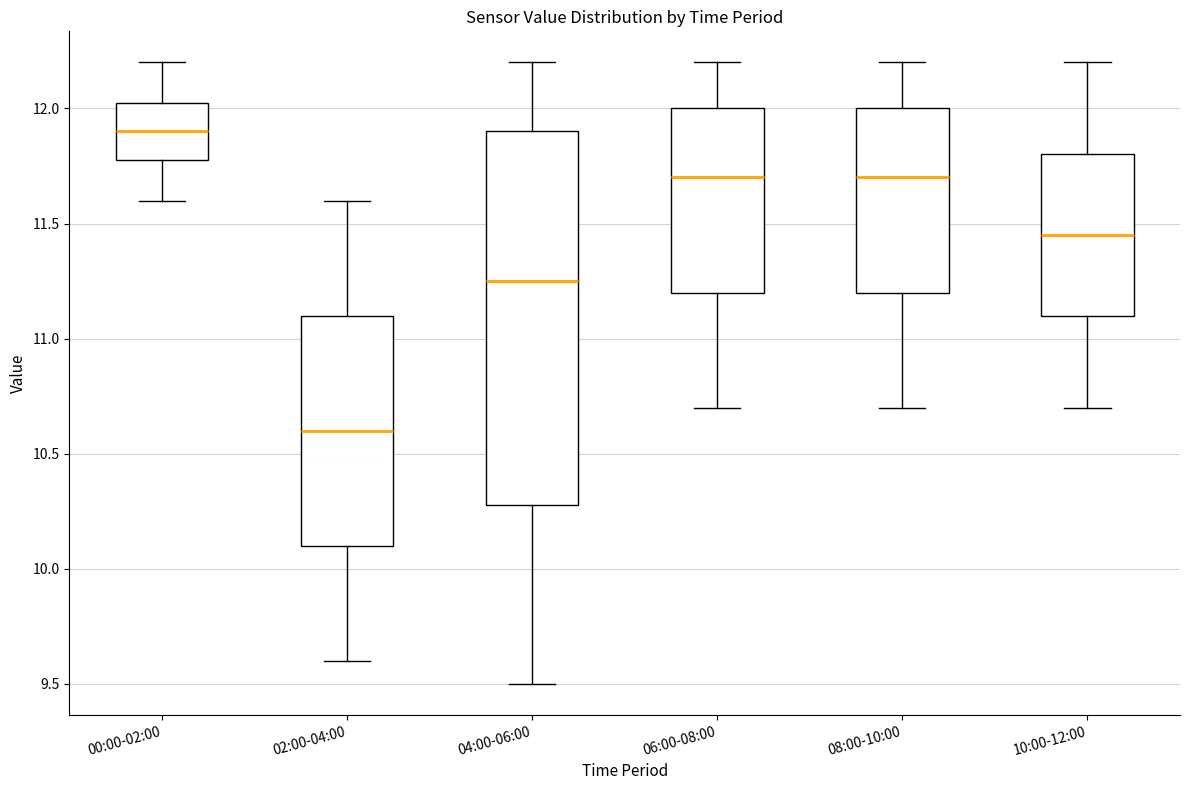

Reading left to right, read every box against the y-axis: the position of its median line, the range the box covers, and the ends of its whiskers. The values are not printed on the chart, so give them approximately, as read against the axis.

00:00-02:00: median 11.90, box 11.80 to 12.05, whiskers 11.60 to 12.20
02:00-04:00: median 10.60, box 10.10 to 11.10, whiskers 9.60 to 11.60
04:00-06:00: median 11.25, box 10.30 to 11.90, whiskers 9.50 to 12.20
06:00-08:00: median 11.70, box 11.20 to 12.00, whiskers 10.70 to 12.20
08:00-10:00: median 11.70, box 11.20 to 12.00, whiskers 10.70 to 12.20
10:00-12:00: median 11.45, box 11.10 to 11.80, whiskers 10.70 to 12.20